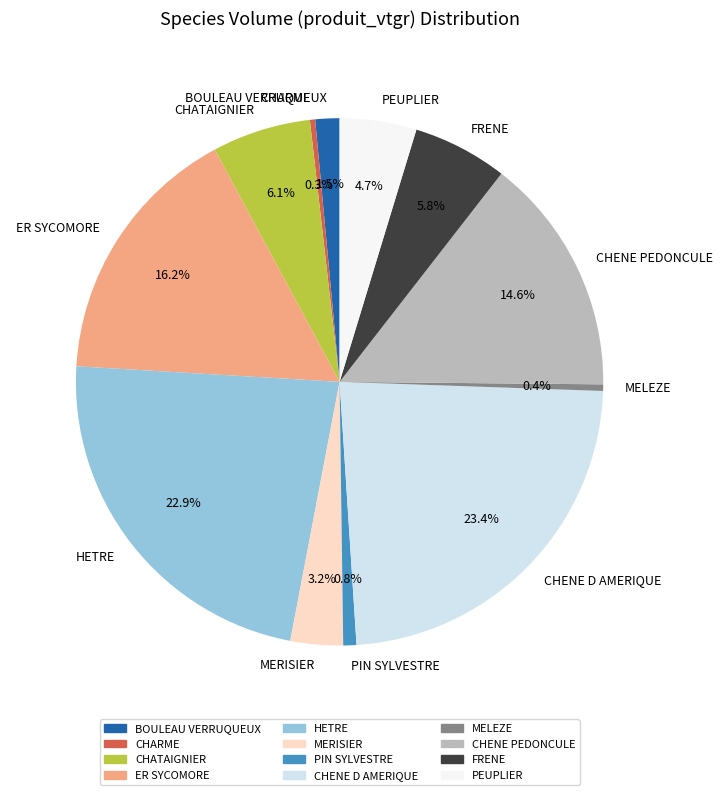

Does PEUPLIER account for over 50% of the chart?

No